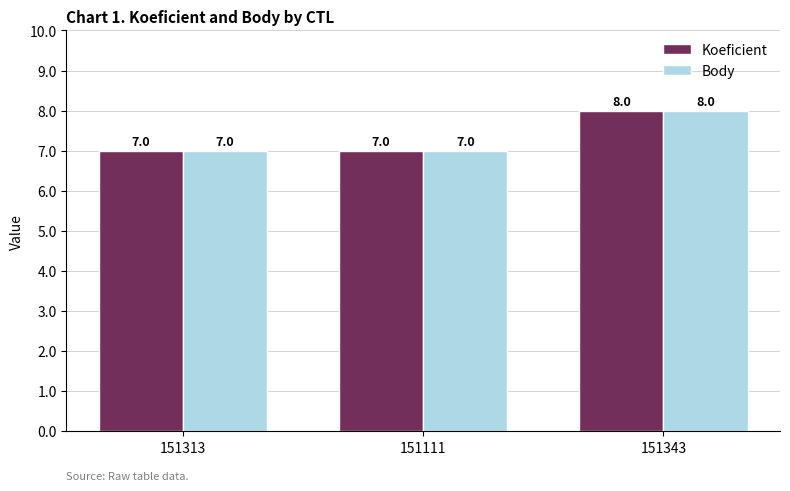

Which category has the highest value in the Body series?

151343